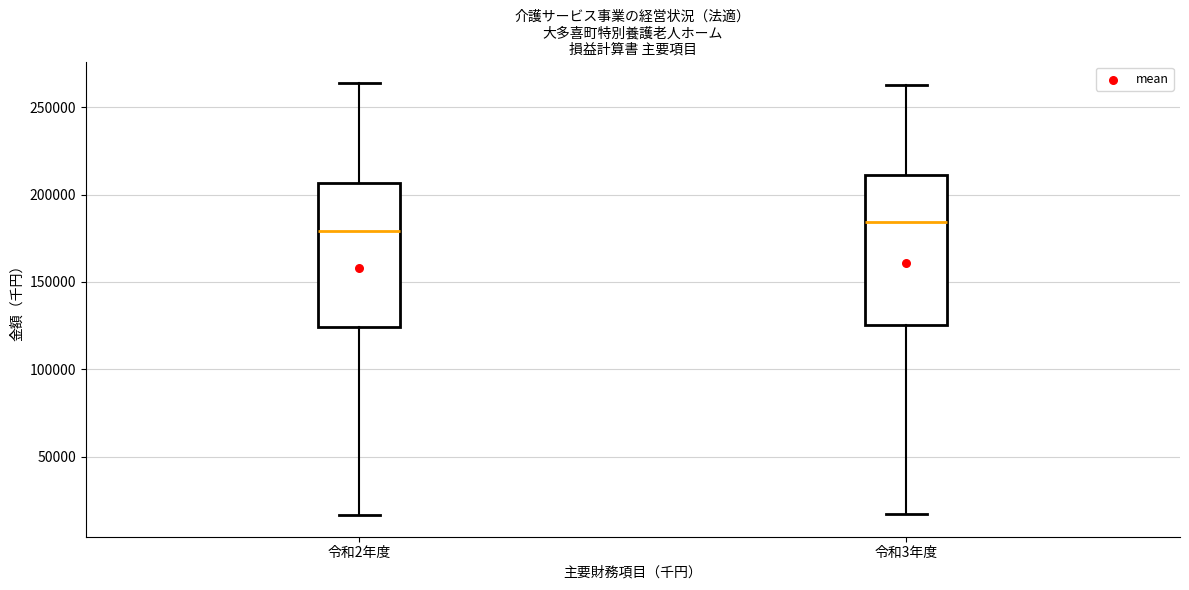

Where does the lower whisker of the box for 令和3年度 end on the y-axis? The values are not printed on the chart, so give them approximately, as read against the axis.

15000